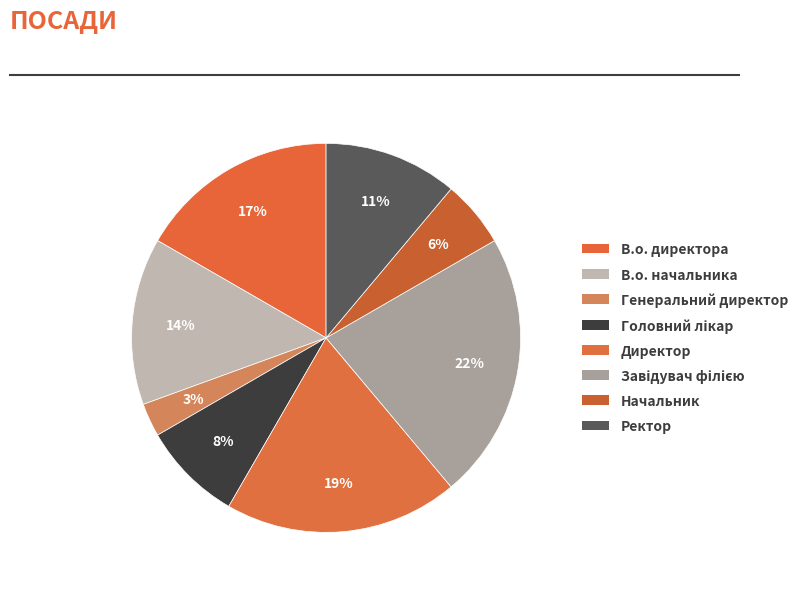

Count the number of slices in the pie.

8